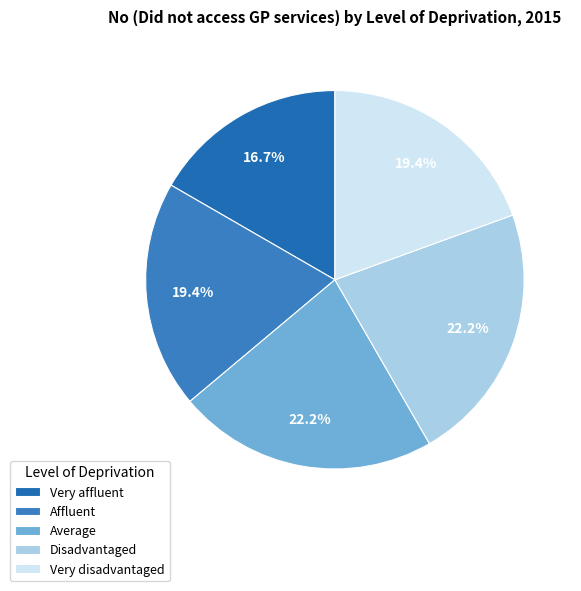

What portion of the pie excludes Disadvantaged?

77.8%